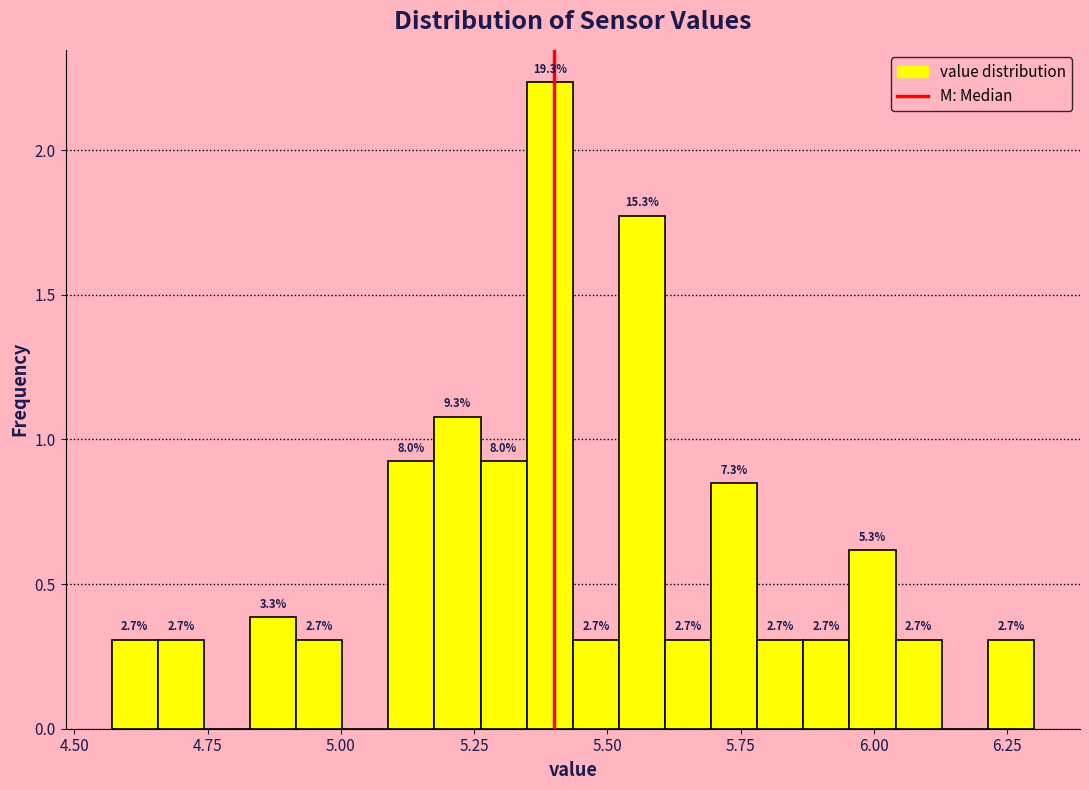

Around what value on the x-axis is the tallest bar? Give the approximate position of its centre, as read against the axis.

5.40